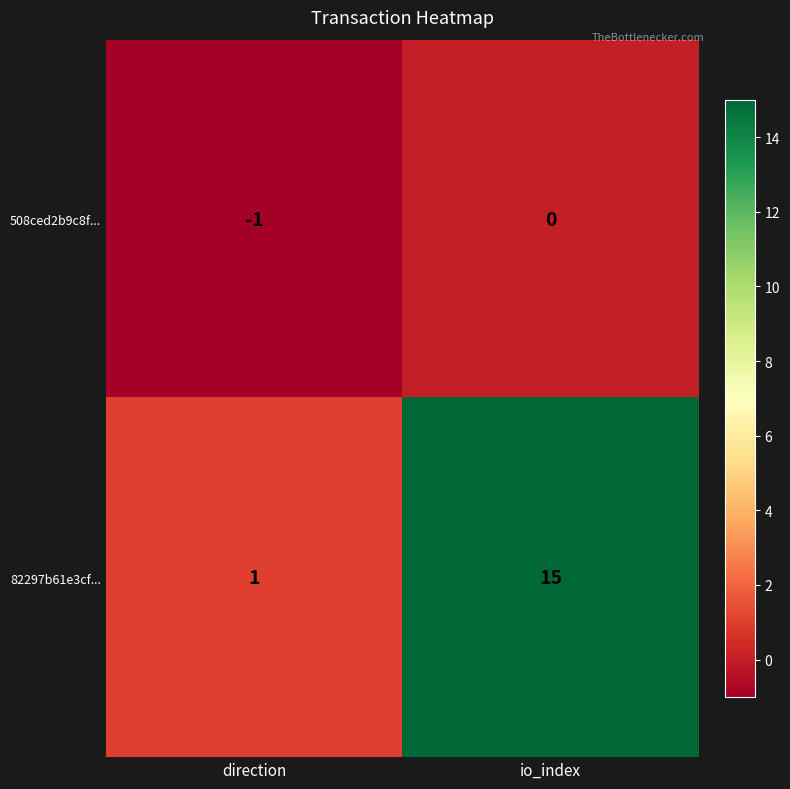

At which category is the sum across all series the highest?

io_index